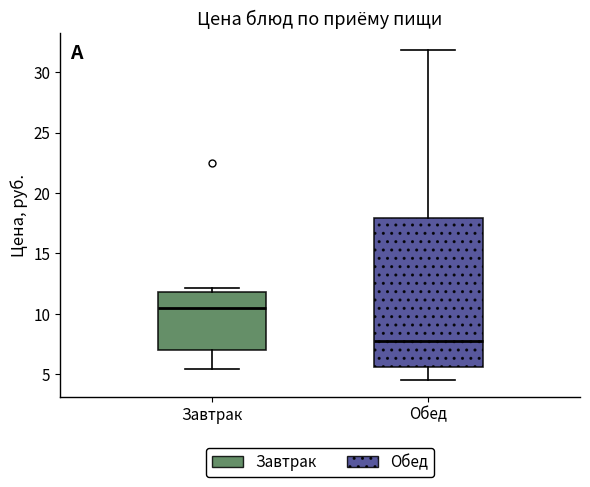

Reading left to right, read every box against the y-axis: the position of its median line, the range the box covers, and the ends of its whiskers. The values are not printed on the chart, so give them approximately, as read against the axis.

Завтрак: median 10.5, box 7.0 to 12.0, whiskers 5.5 to 12.0 (just above the box's upper edge)
Обед: median 8.0, box 5.5 to 18.0, whiskers 4.5 to 32.0